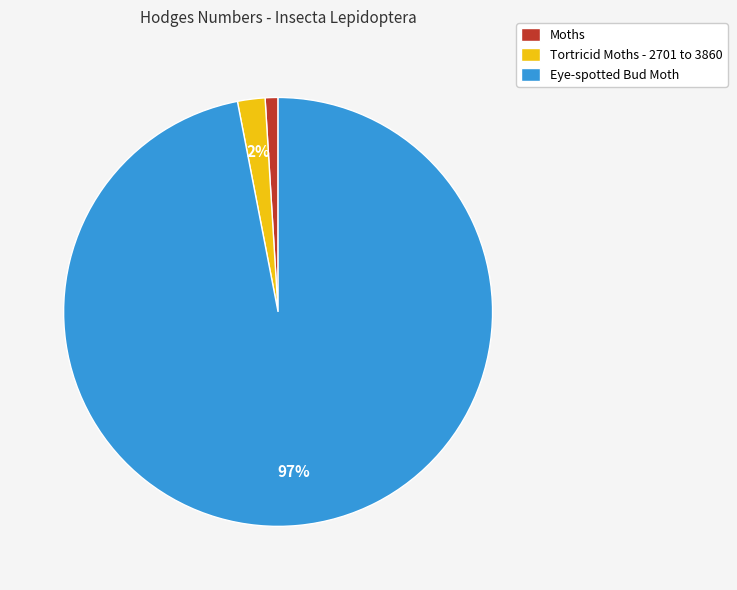

The Tortricid Moths - 2701 to 3860 slice represents 2% of the pie. True or false?

True